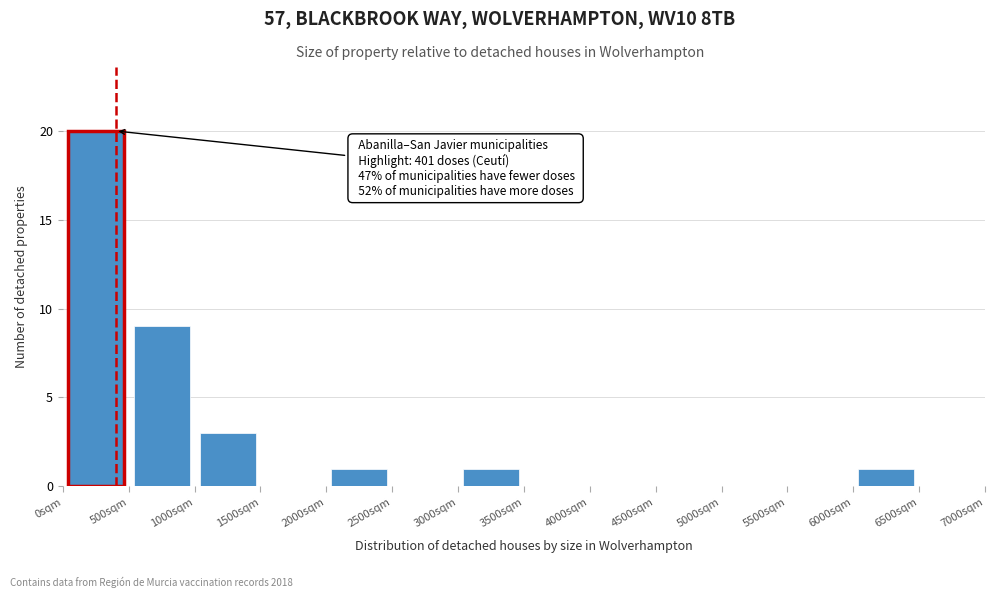

Which range on the x-axis has the tallest bar?

0 to 500